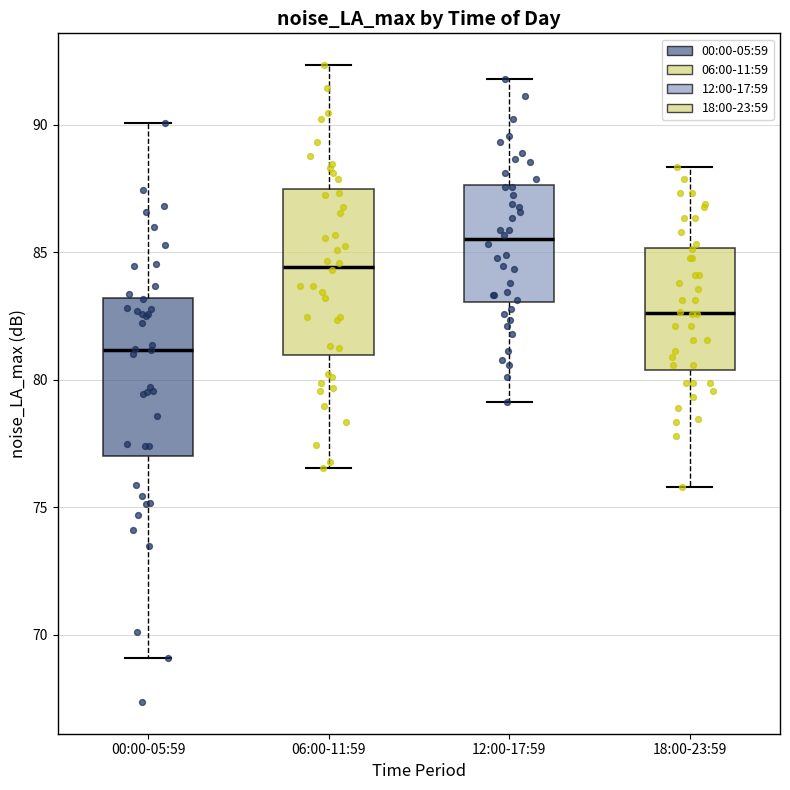

Reading left to right, transcribe this box plot: for each box, give where its median line is, the range the box spans, and where its two whiskers end, as read against the y-axis. The values are not printed on the chart, so give them approximately, as read against the axis.

00:00-05:59: median 81.0, box 77.0 to 83.0, whiskers 69.0 to 90.0
06:00-11:59: median 84.5, box 81.0 to 87.5, whiskers 76.5 to 92.5
12:00-17:59: median 85.5, box 83.0 to 87.5, whiskers 79.0 to 92.0
18:00-23:59: median 82.5, box 80.5 to 85.0, whiskers 76.0 to 88.5